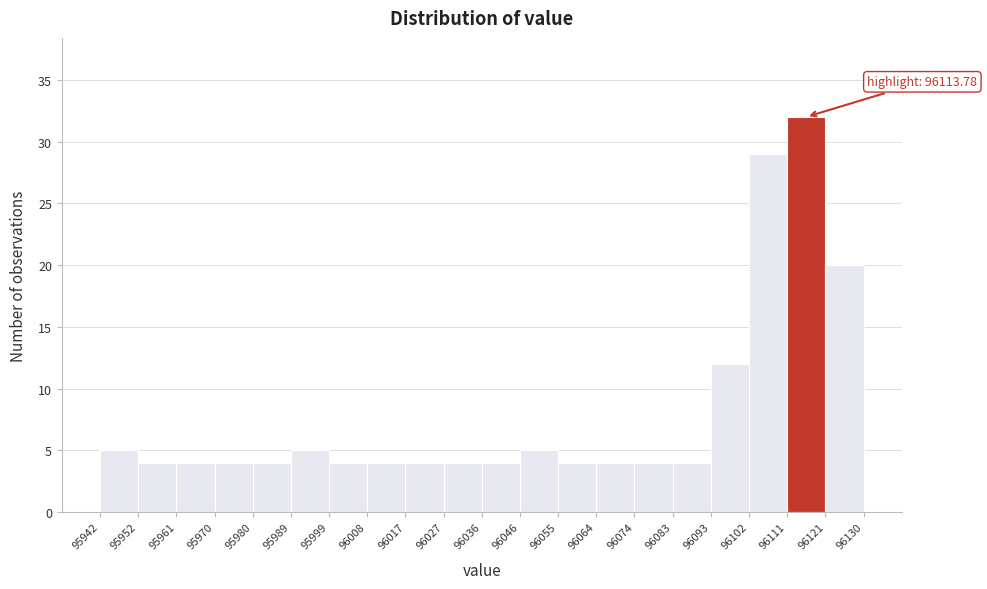

Over which range of the x-axis is the bar tallest?

96111 to 96121